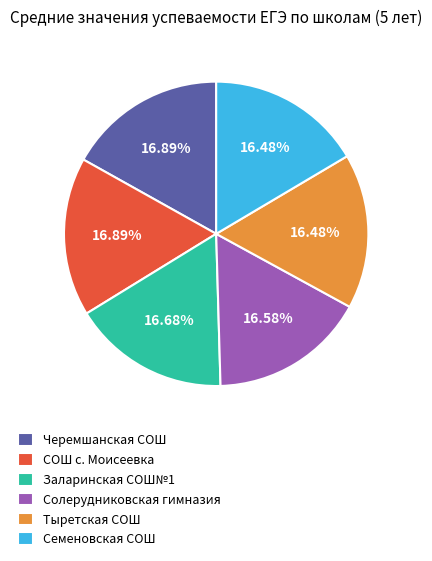

Do СОШ с. Моисеевка and Черемшанская СОШ together represent more than half of the pie?

No